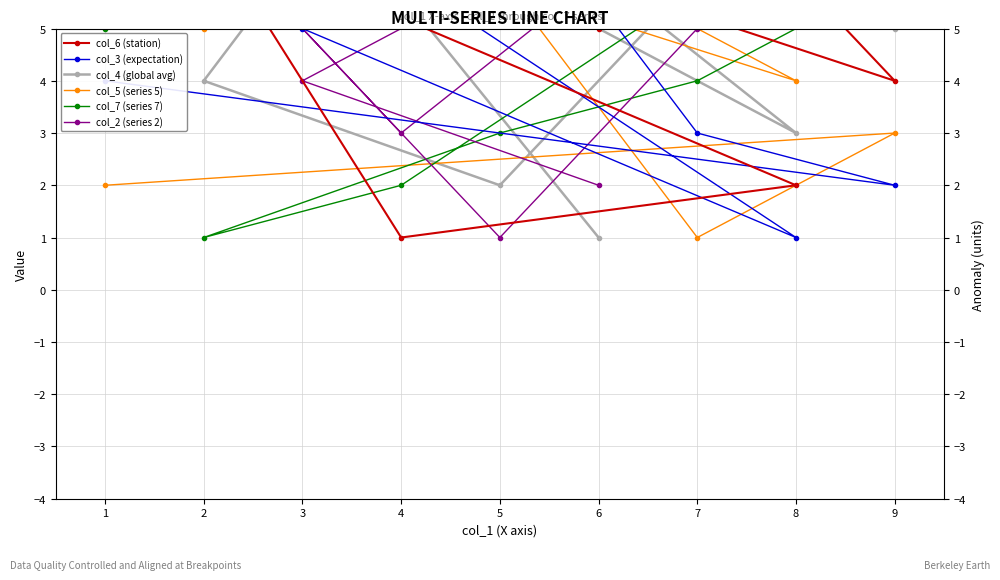

Is it true that col_3 (expectation) equals 2 at 8?

False